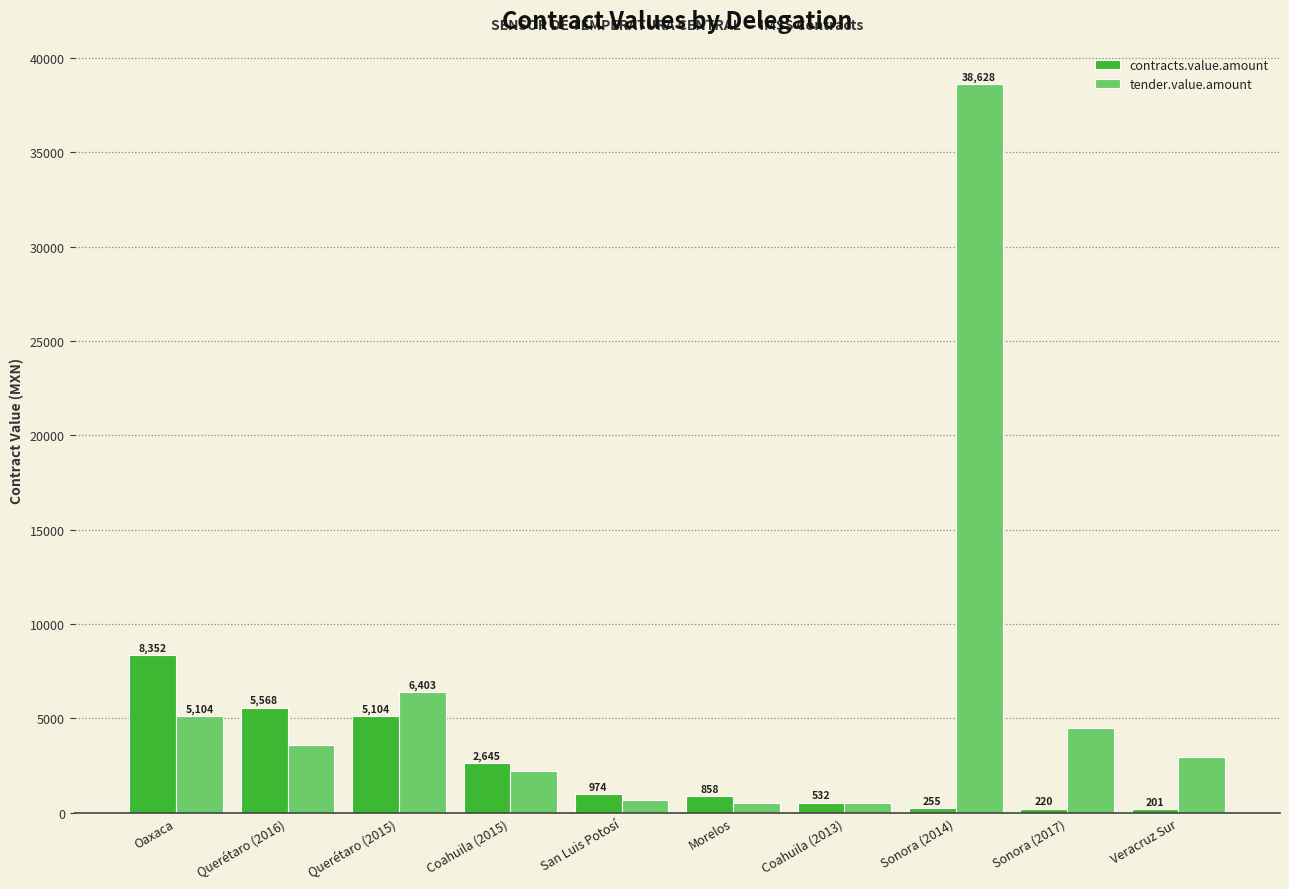

What is the value of the tender.value.amount bar at the 9th from the left?

4489.2